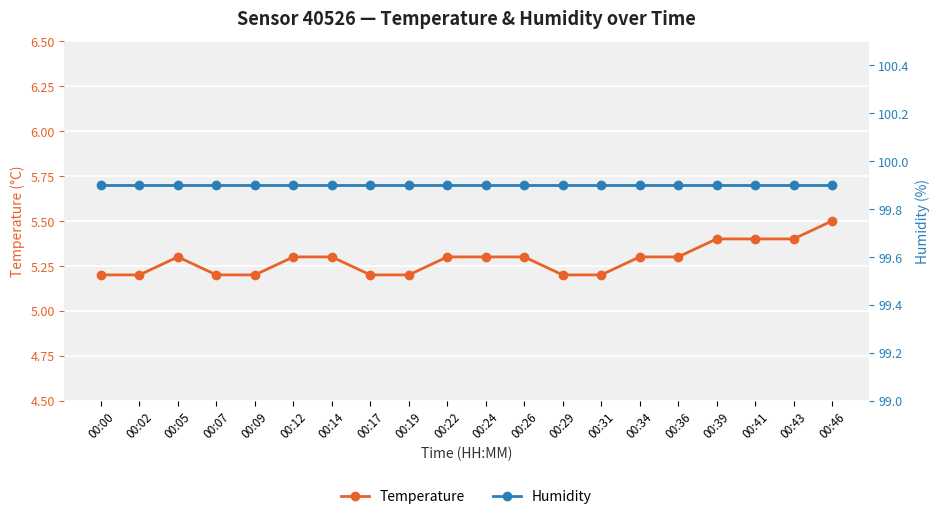

Where is Temperature nearest to the value 5?

00:00